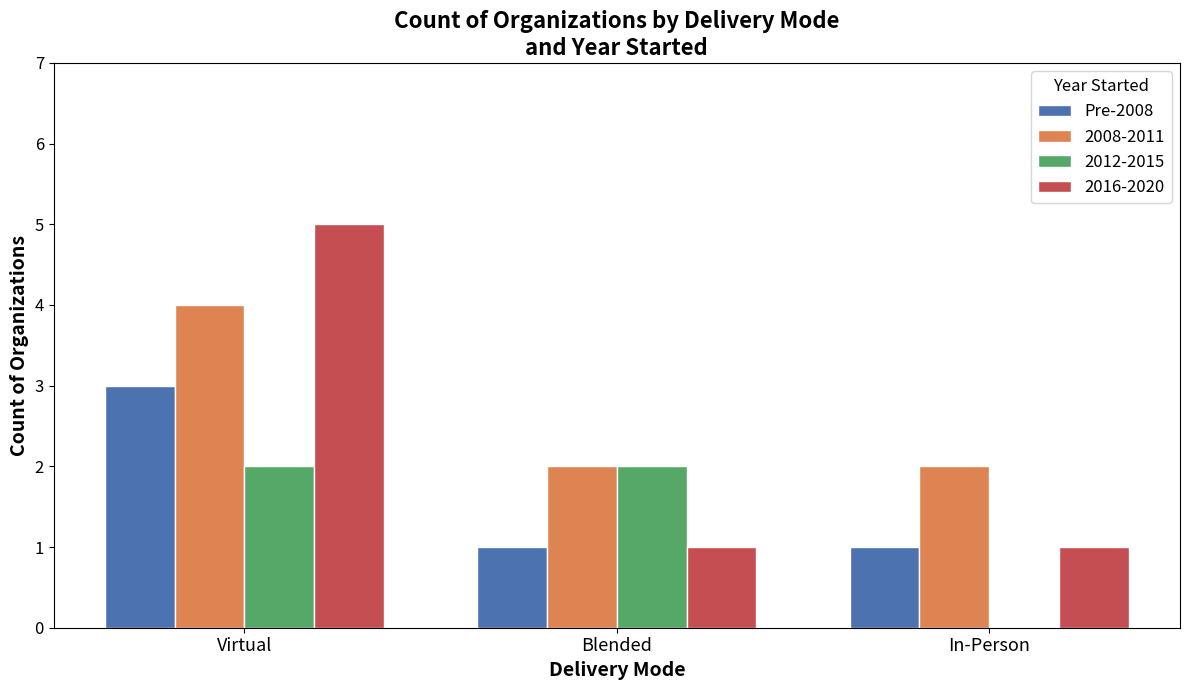

Is it true that Pre-2008 equals 1 at Virtual?

False